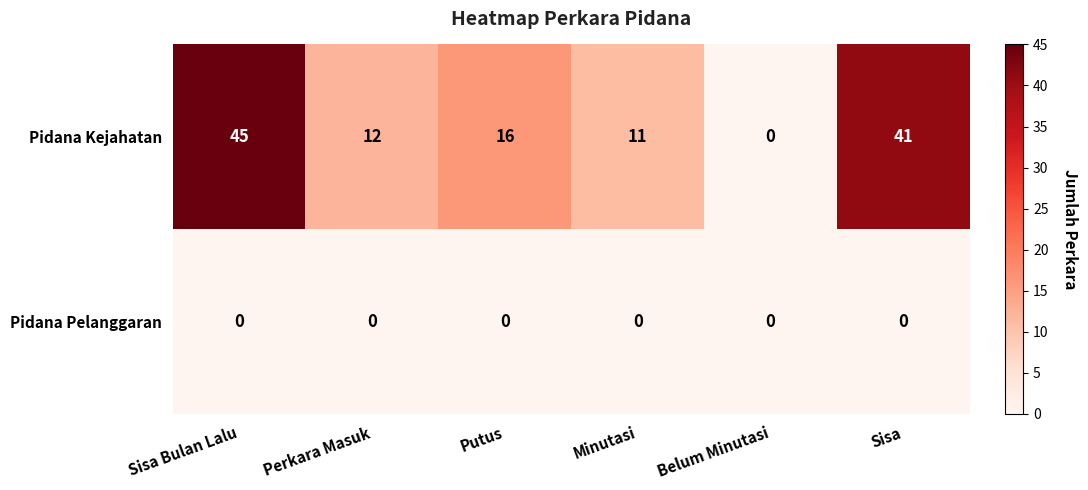

Which series has the largest range (max minus min)?

Pidana Kejahatan